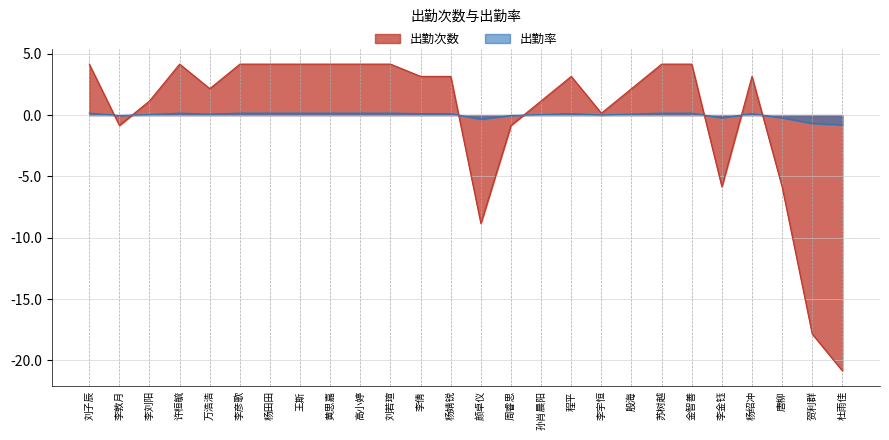

After their last crossing, which series has the higher values: 出勤率 or 出勤次数?

出勤率